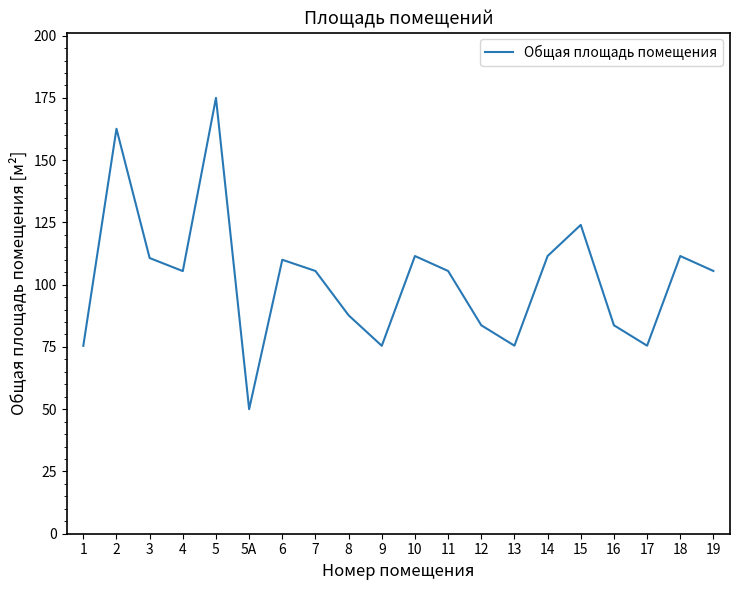

The chart shows a value of 87.7 at 8. True or false?

True